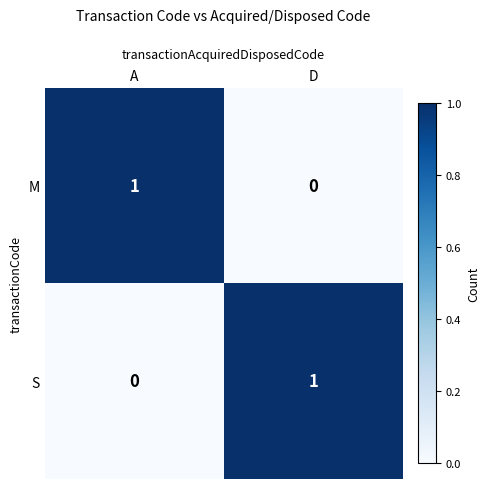

Count the number of categories in the chart.

2